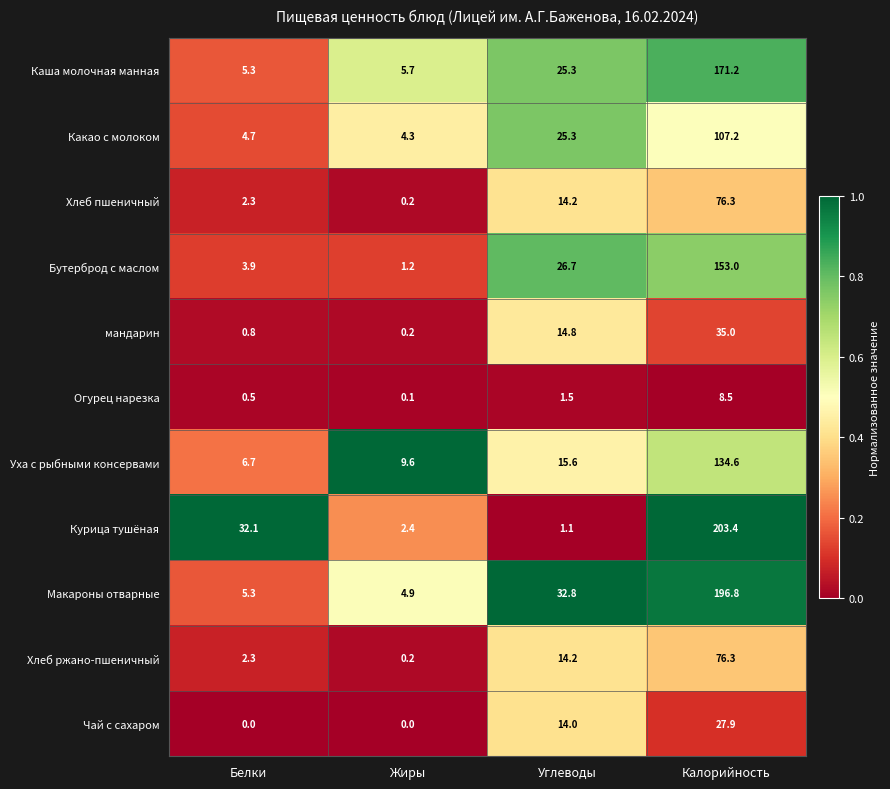

At how many categories does at least one series exceed 0?

4